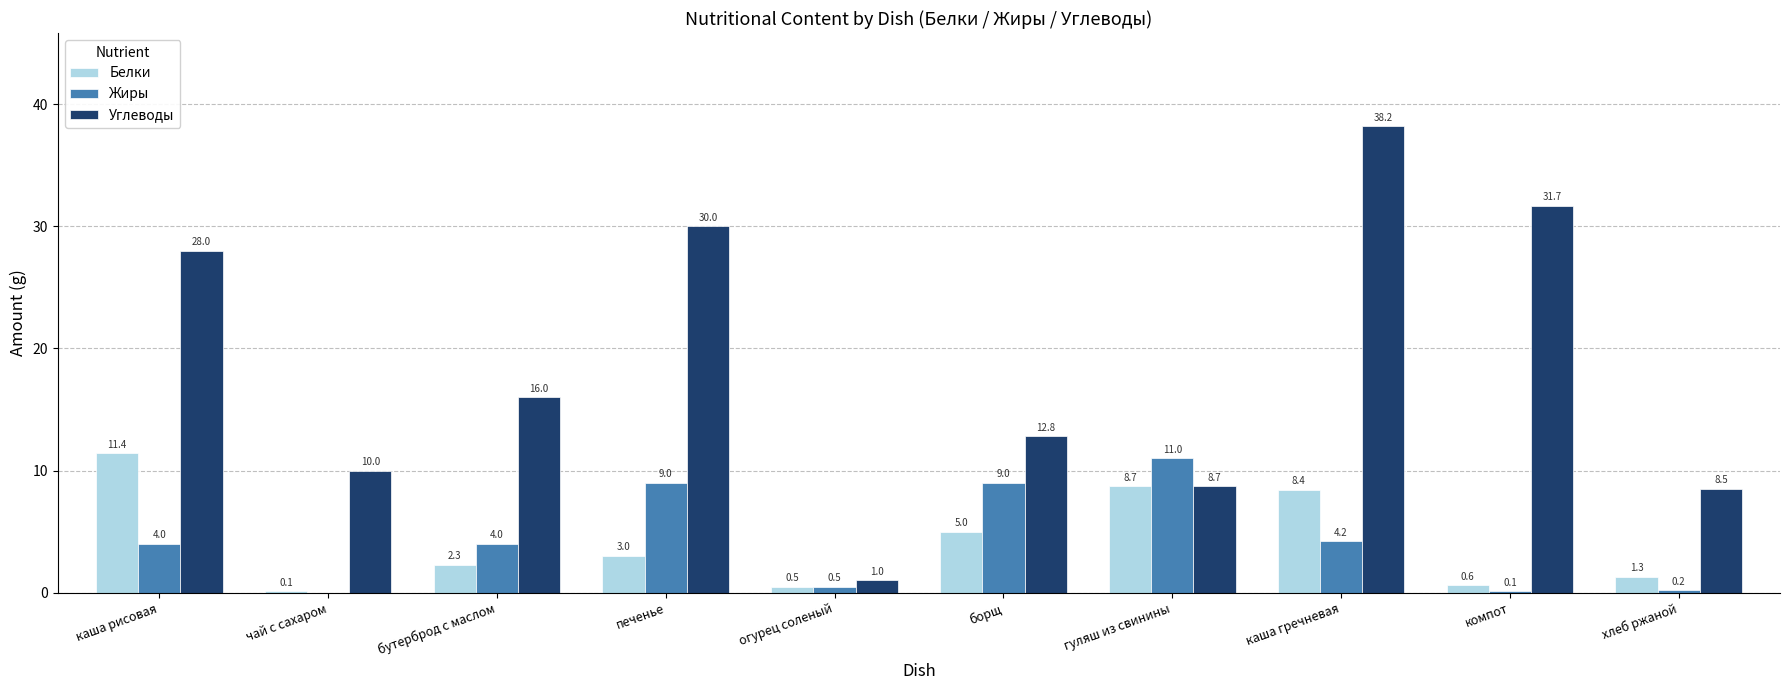

At which category is the sum across all series the highest?

каша гречневая